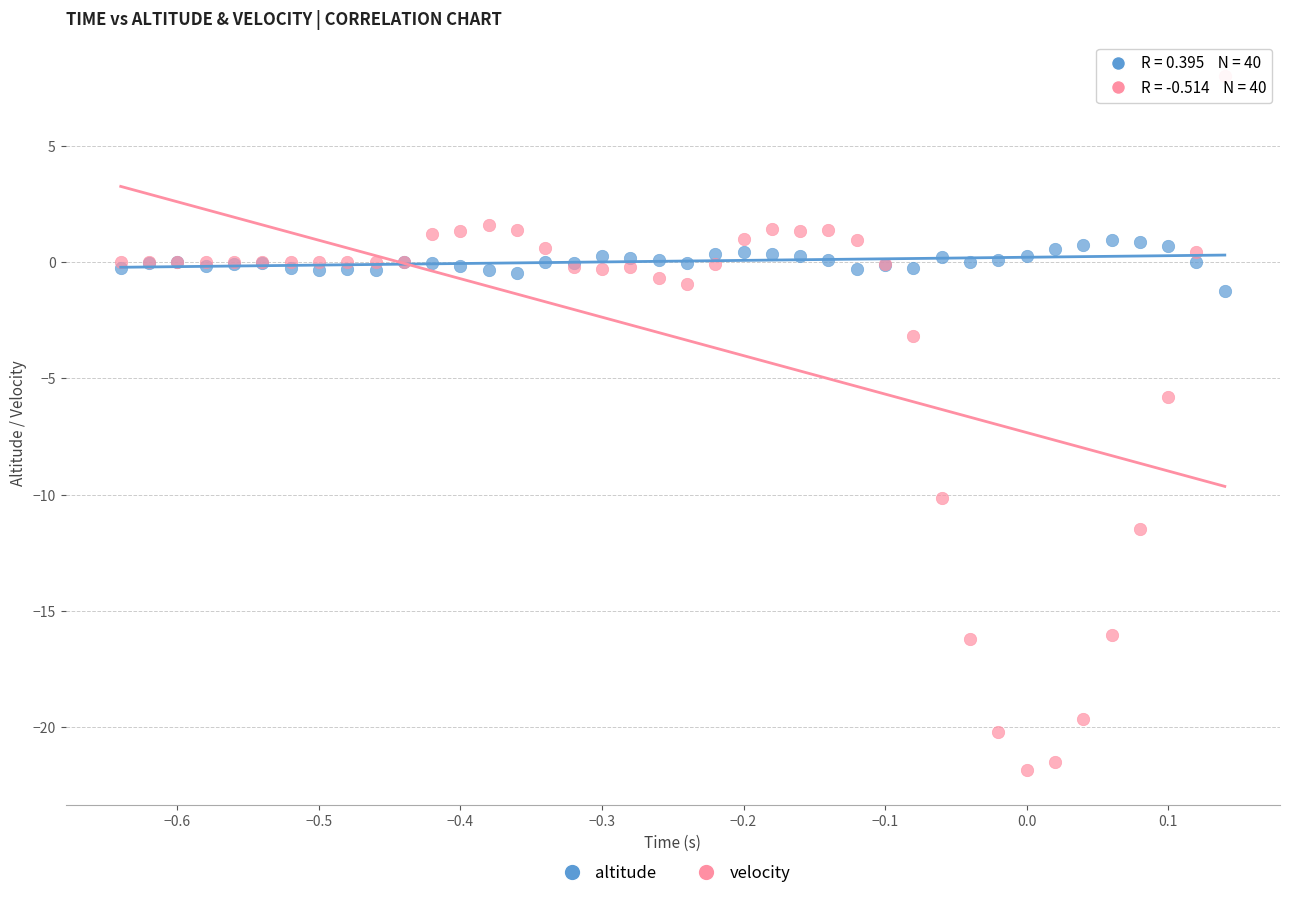

Which series has the largest Y range (max minus min)?

velocity